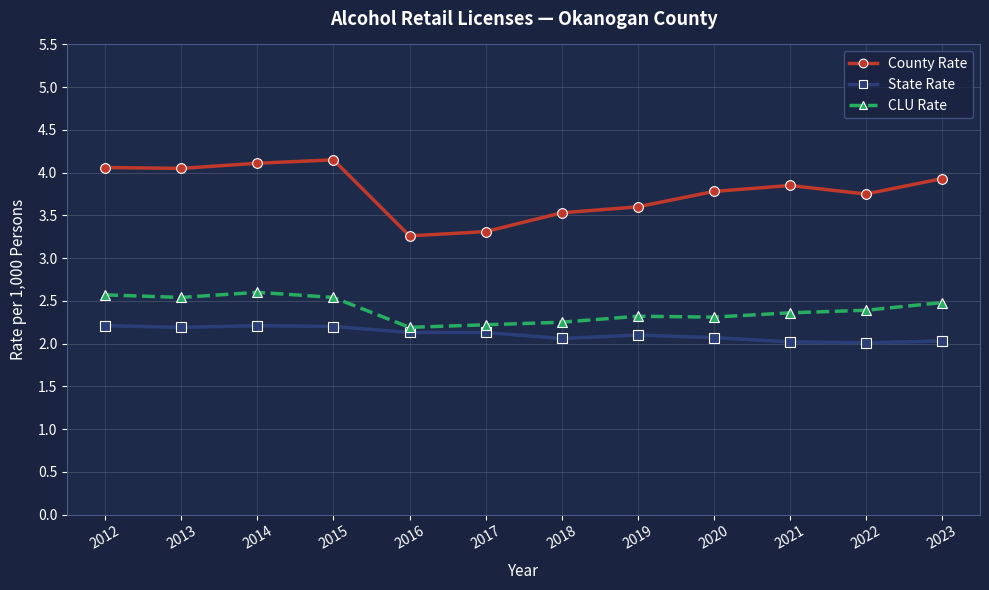

True or false: CLU Rate and County Rate intersect in this chart.

False